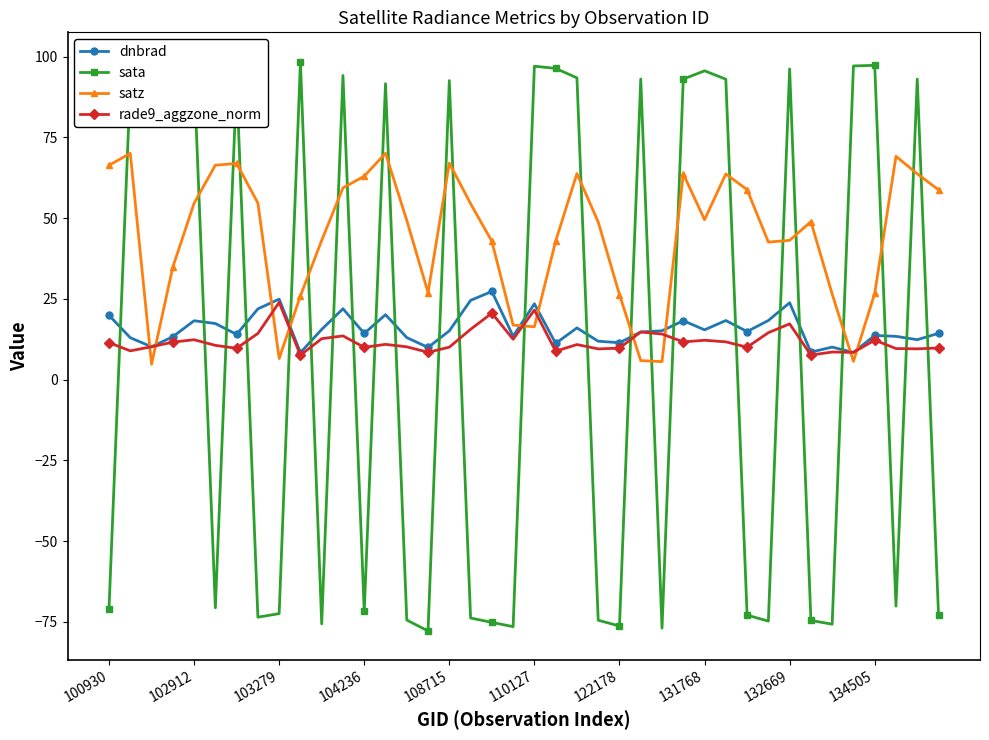

How many lines are shown in the chart?

4